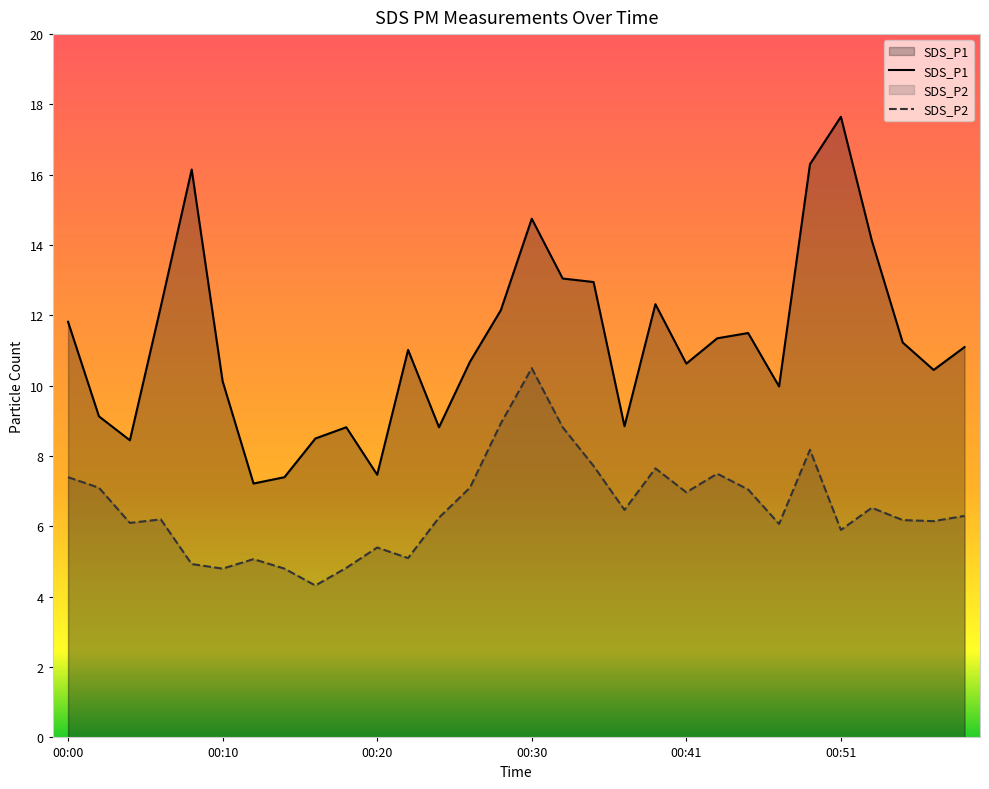

Rank the series by their average value, from highest to lowest.

SDS_P1, SDS_P2